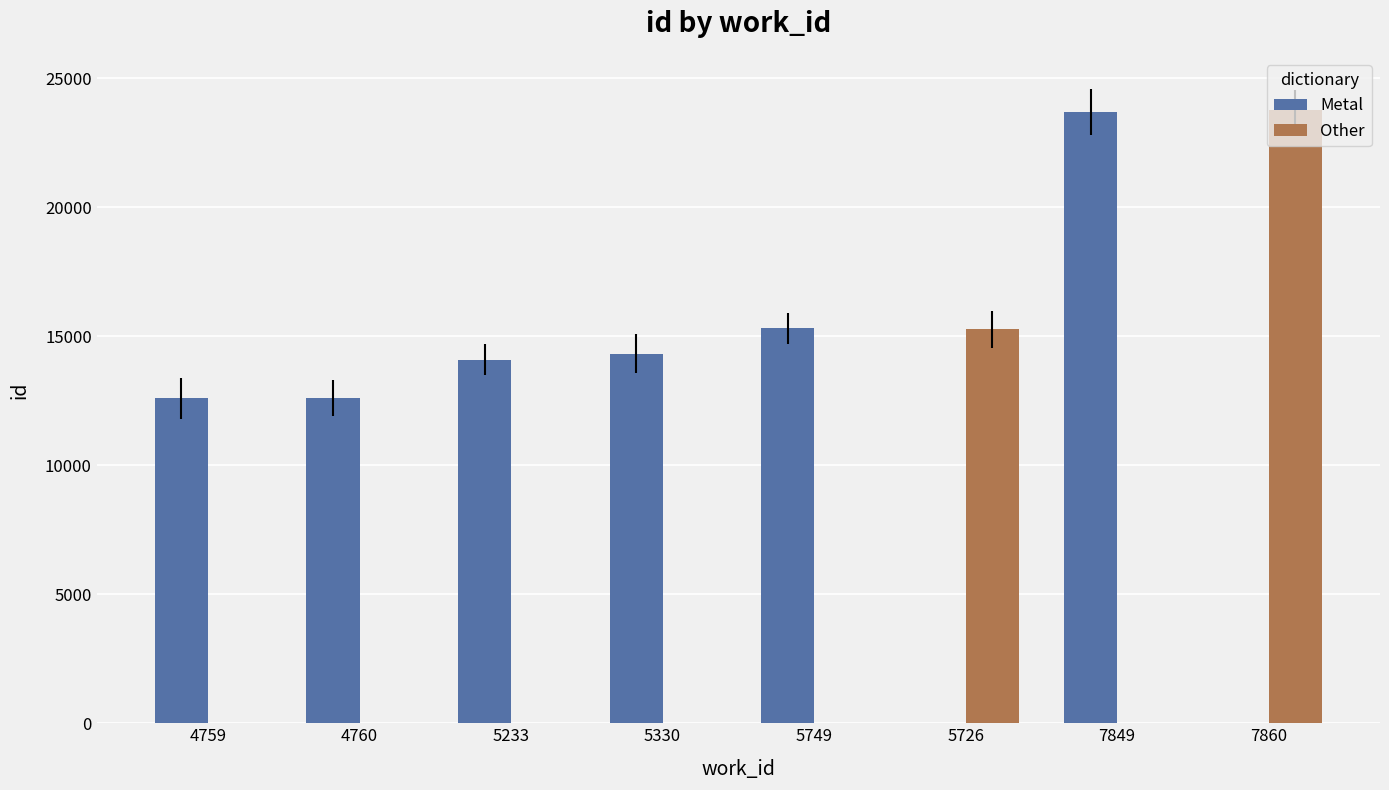

Is the value of Metal at 5233 greater than the value of Other at 4759?

Yes